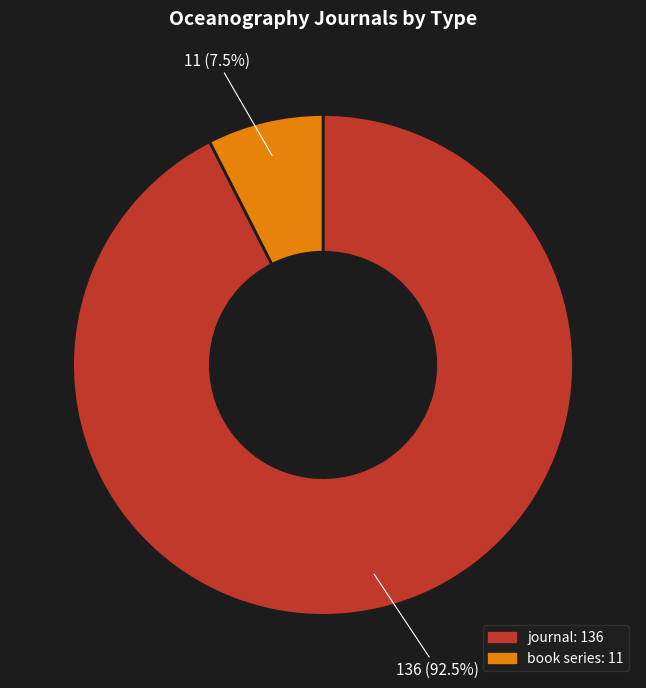

What is the total percentage of book series and journal?

100.0%